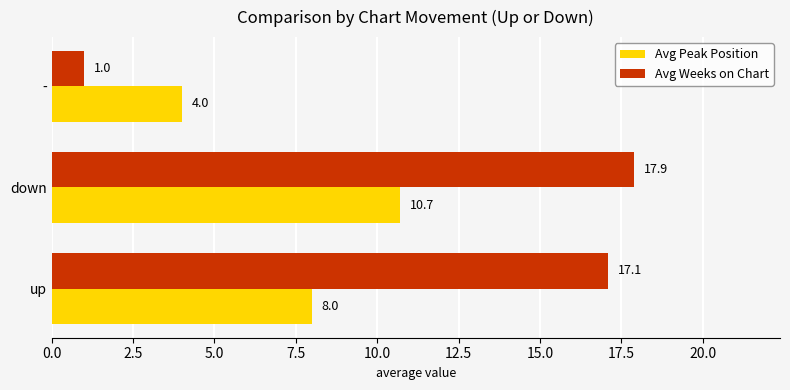

What is the greatest value displayed?

17.9